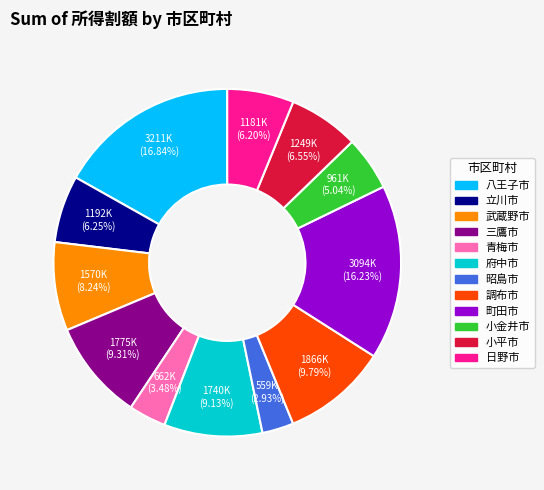

Do 八王子市 and 昭島市 together represent more than half of the pie?

No